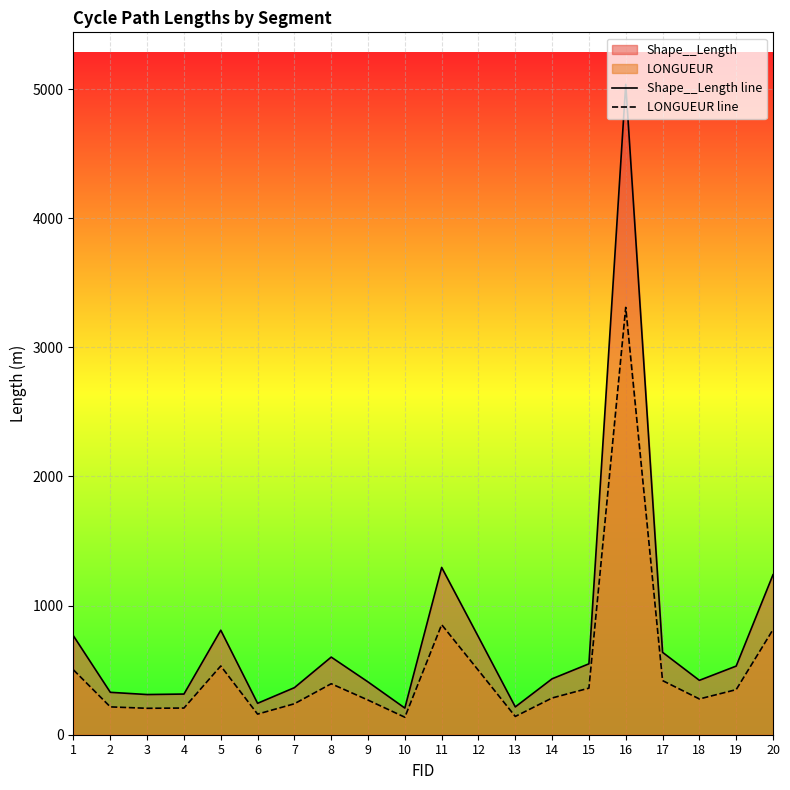

Is it true that Shape__Length line equals 87.3 at 9?

False